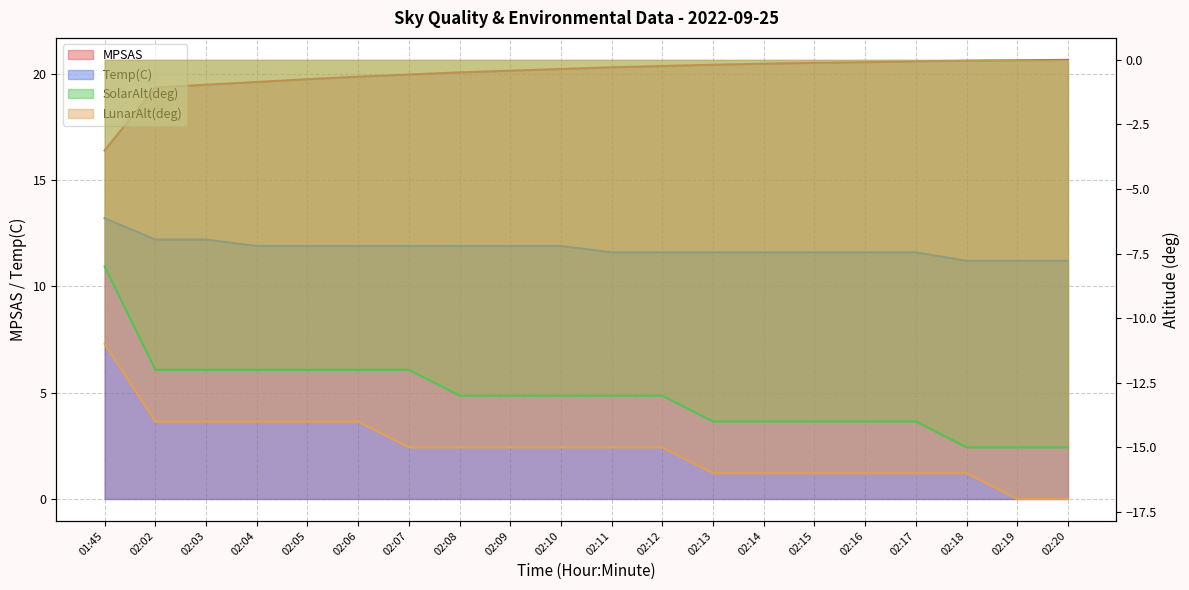

What is the maximum value for MPSAS?

20.6